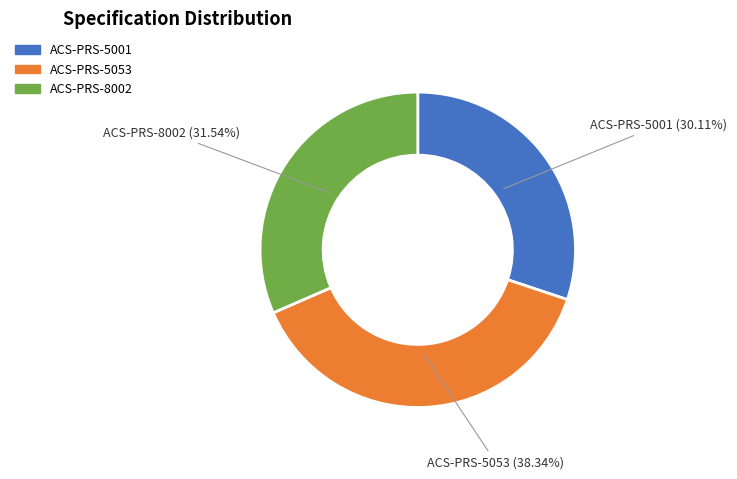

To the nearest percent, what percentage of the pie is ACS-PRS-5053?

38%